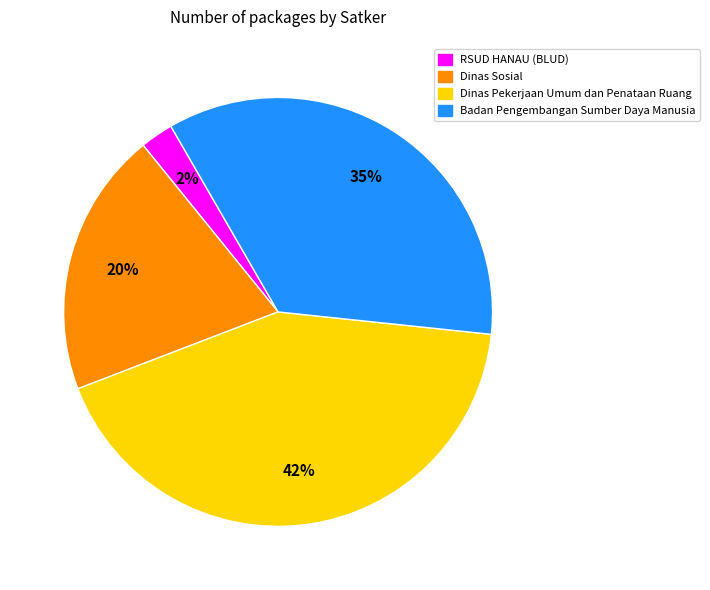

To the nearest percent, what is the average slice percentage?

25%